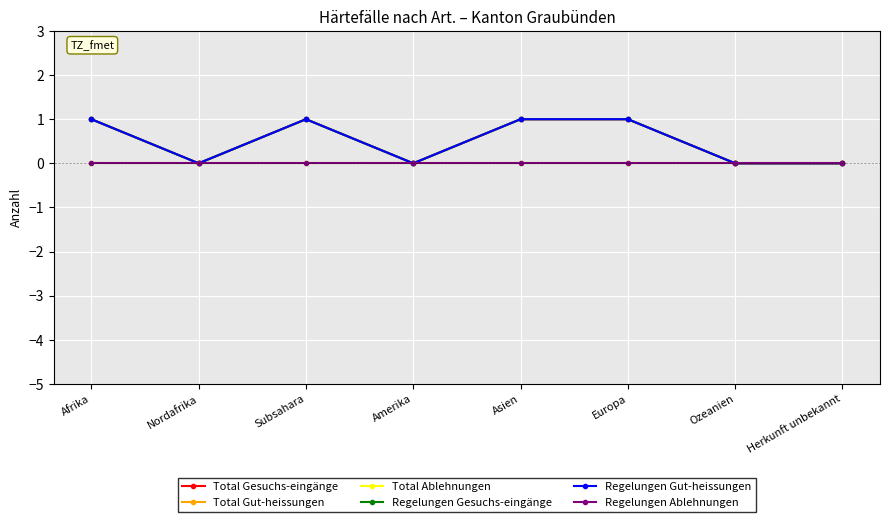

List the labels in order of Total Gesuchs-eingänge value, smallest first.

Nordafrika, Amerika, Ozeanien, Herkunft unbekannt, Afrika, Subsahara, Asien, Europa